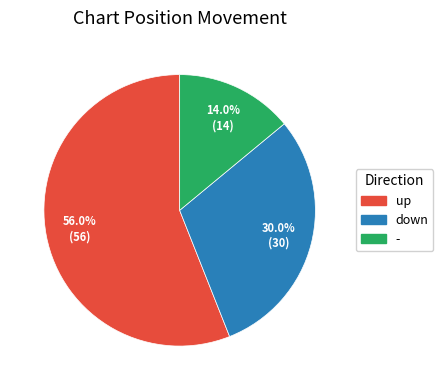

To the nearest percent, what is the difference between the largest and smallest slice percentages?

42%